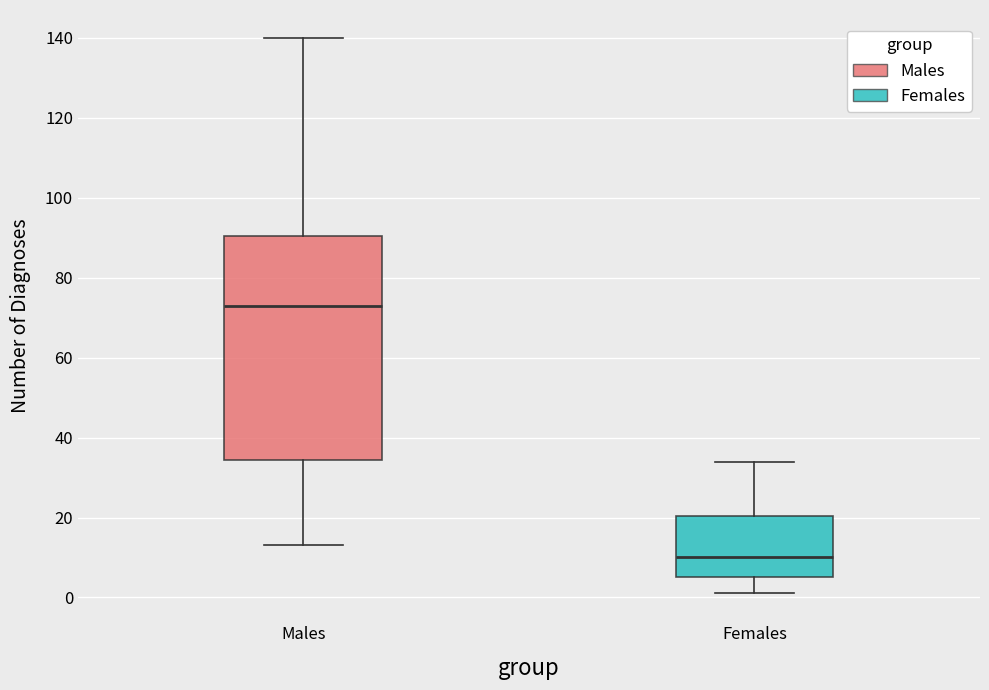

Reading left to right, transcribe this box plot: for each box, give where its median line is, the range the box spans, and where its two whiskers end, as read against the y-axis. The values are not printed on the chart, so give them approximately, as read against the axis.

Males: median 74, box 34 to 90, whiskers 14 to 140
Females: median 10, box 6 to 20, whiskers 2 to 34